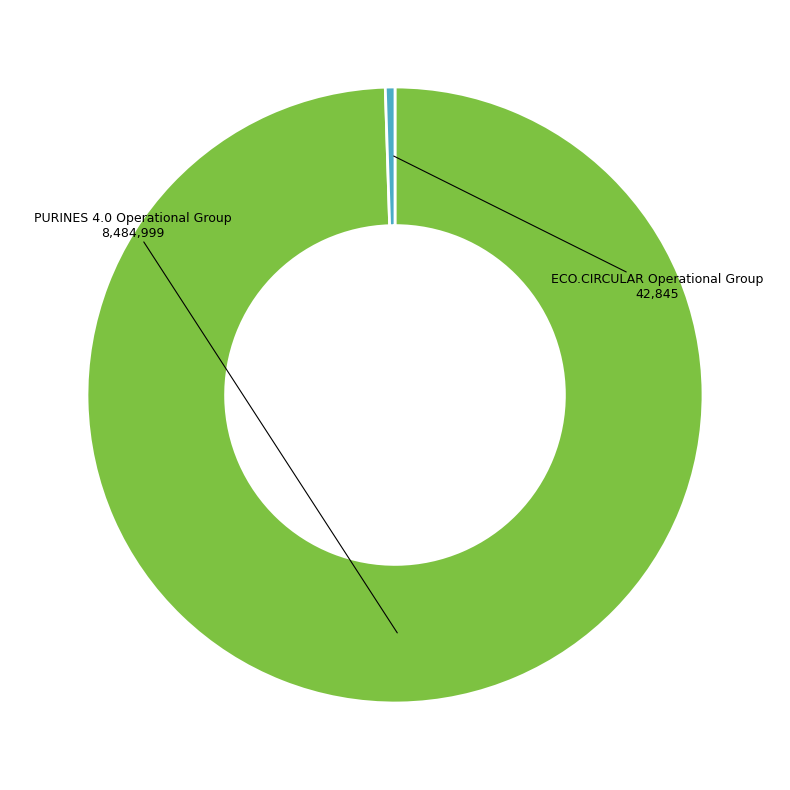

Is there a majority slice in this chart?

Yes